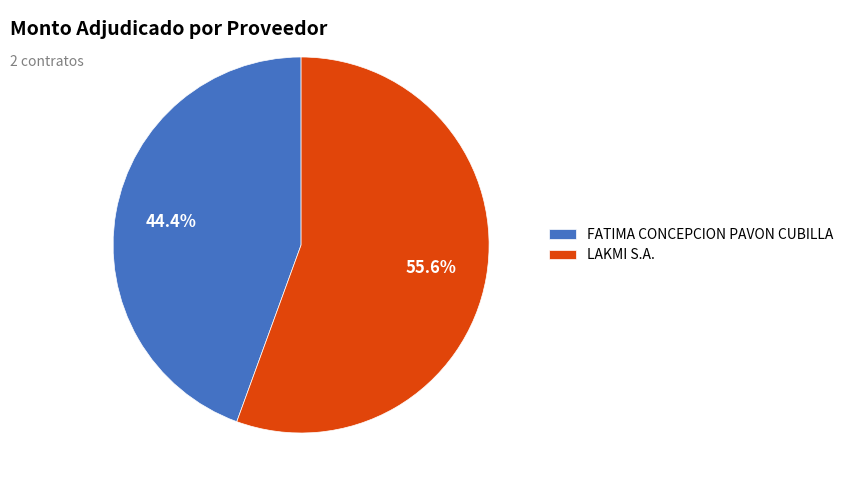

Rank the categories by value from highest to lowest.

LAKMI S.A., FATIMA CONCEPCION PAVON CUBILLA